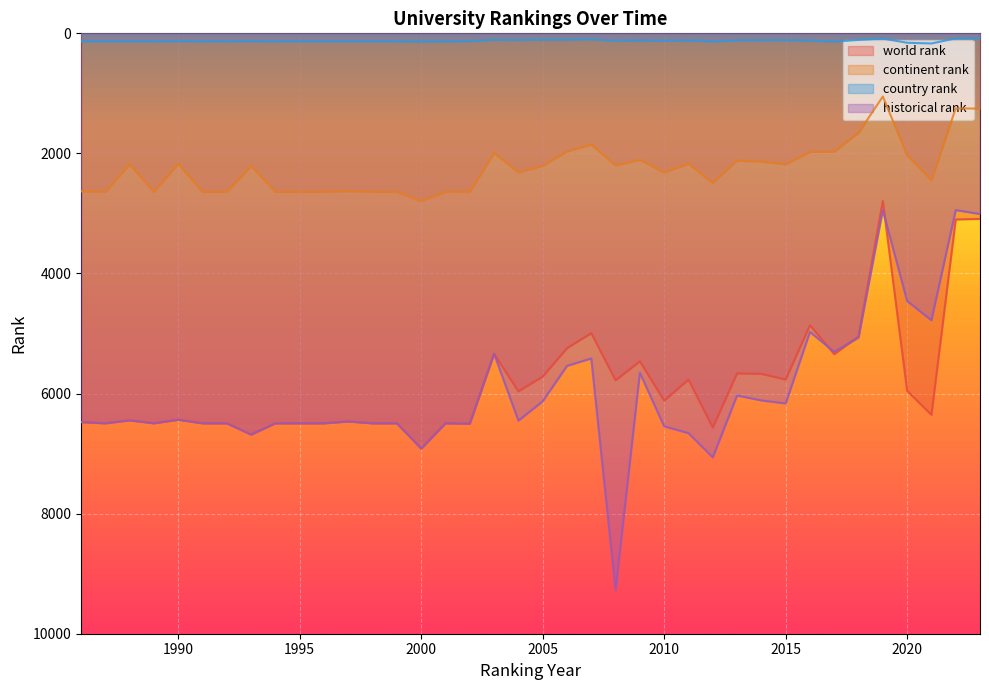

In continent rank, how many points are higher than both neighbors (excluding endpoints)?

10